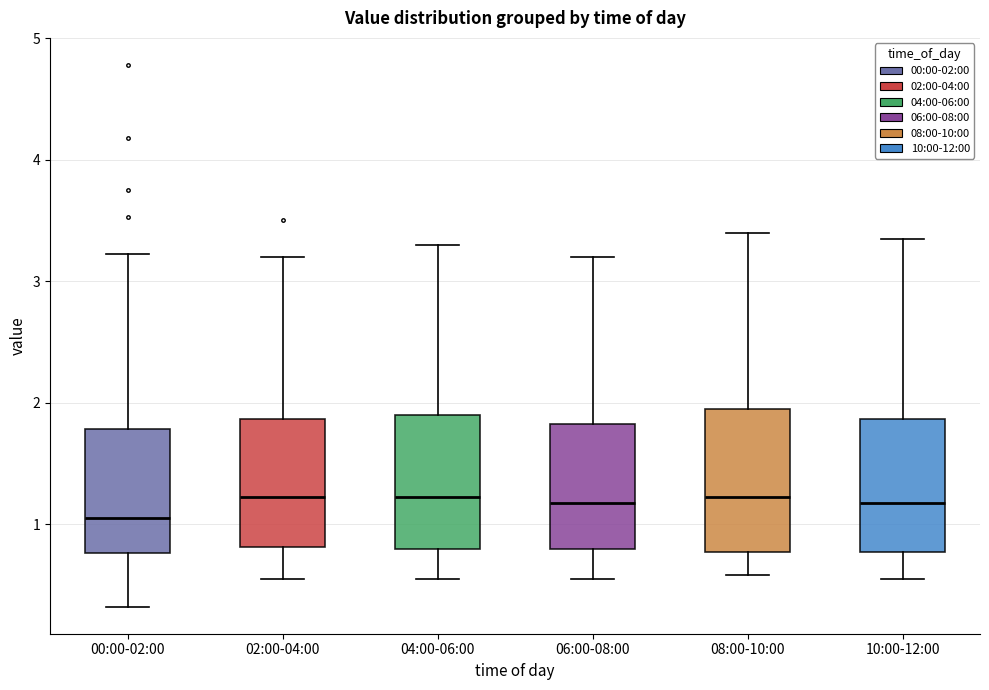

Where does the median line of the box for 00:00-02:00 sit on the y-axis? The values are not printed on the chart, so give them approximately, as read against the axis.

1.1